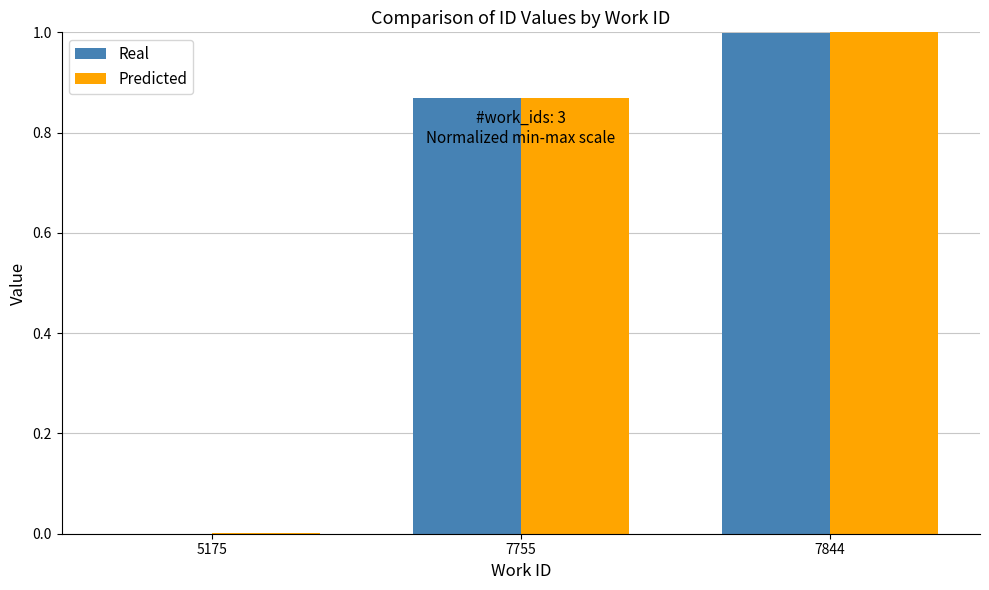

Does the chart contain stacked bars?

No